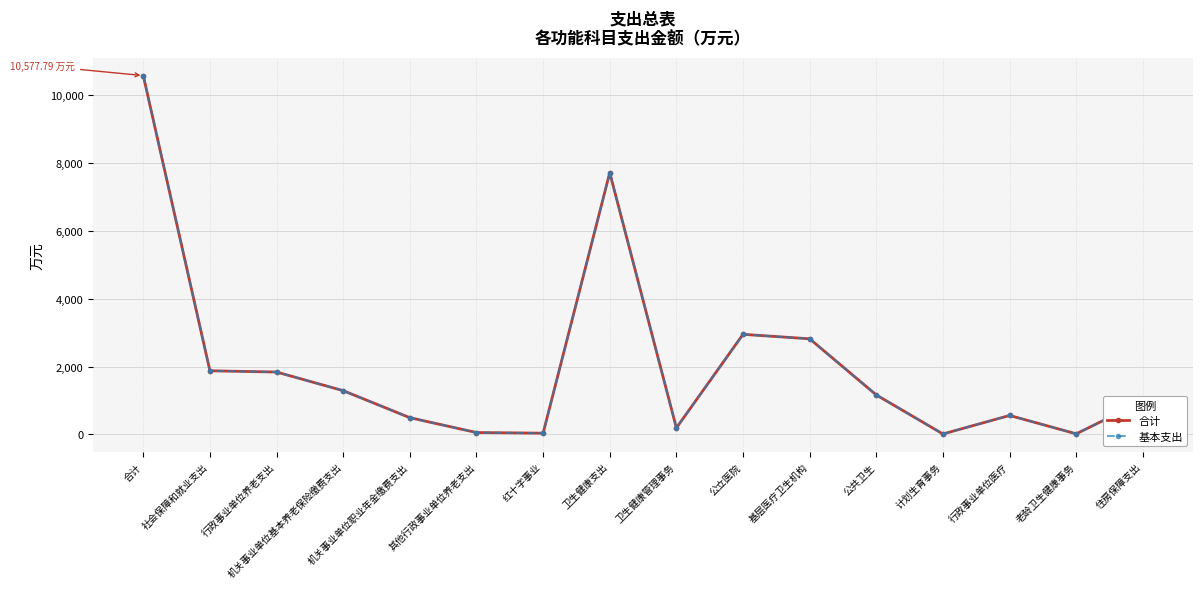

Does the chart have visible grid lines?

Yes